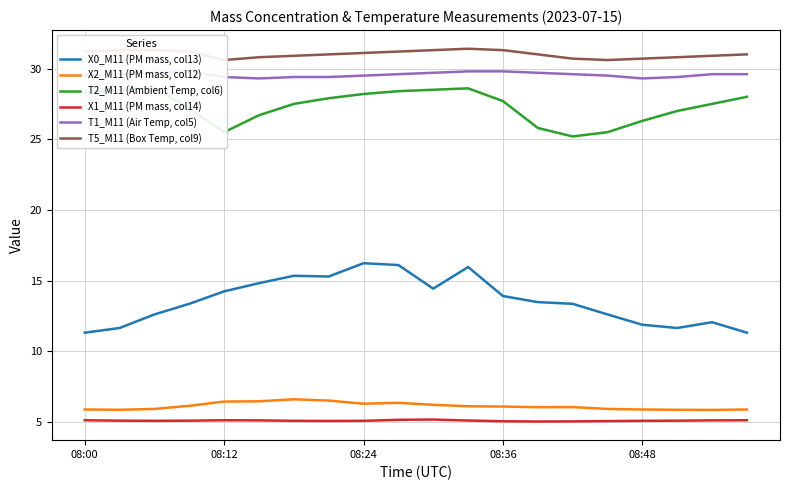

What are all the series names shown in the legend?

X0_M11 (PM mass, col13), X2_M11 (PM mass, col12), T2_M11 (Ambient Temp, col6), X1_M11 (PM mass, col14), T1_M11 (Air Temp, col5), T5_M11 (Box Temp, col9)